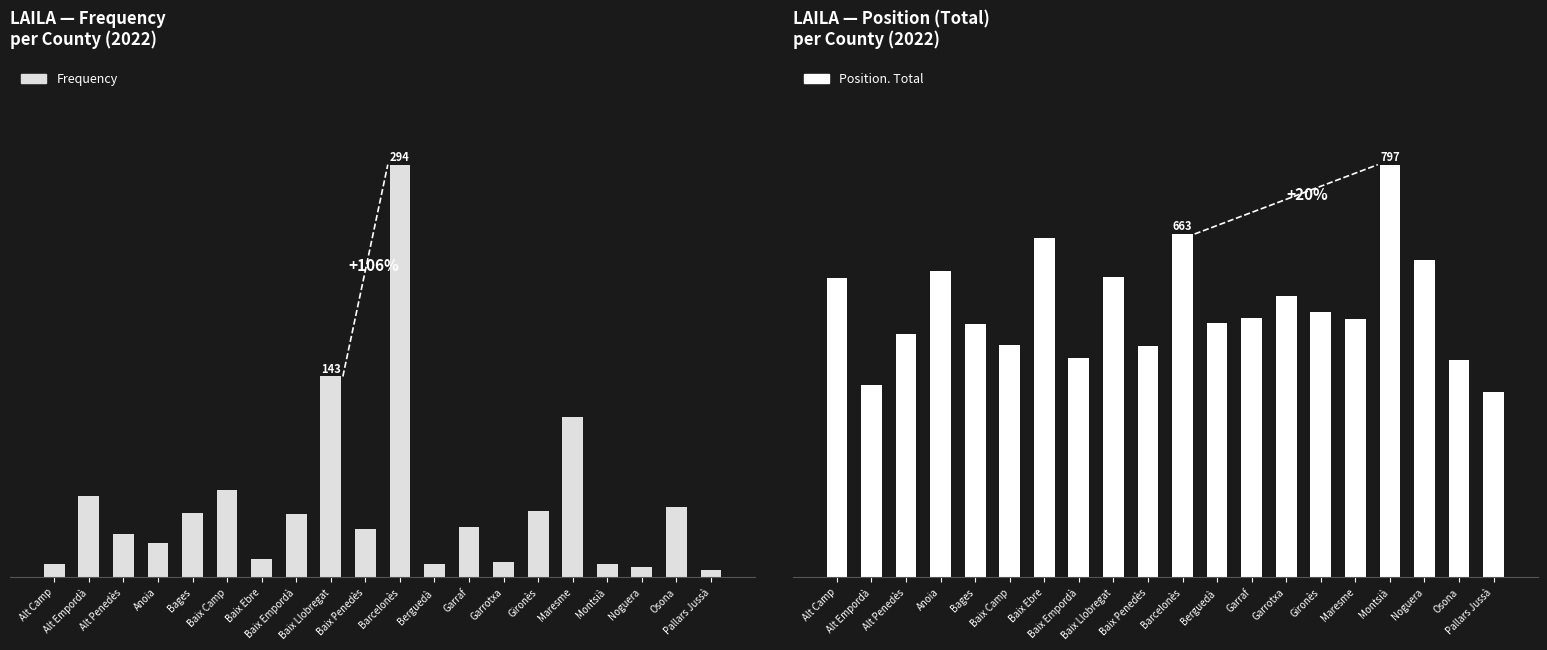

How many groups of bars are there?

20